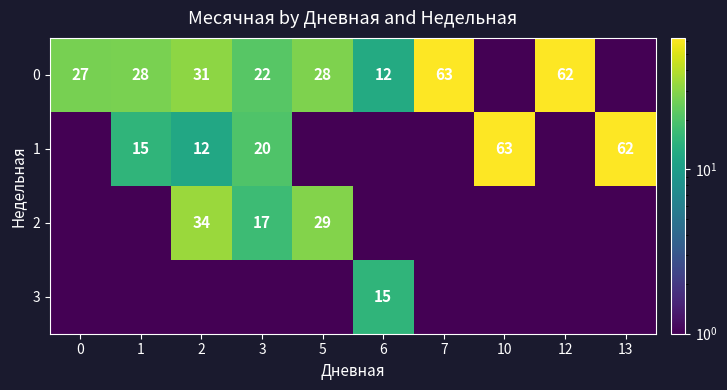

Is it true that 2 equals 34 at 2?

True